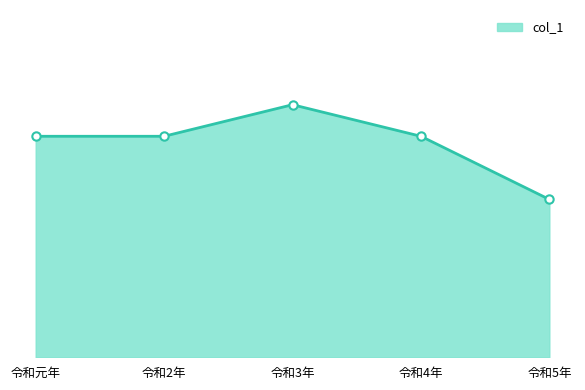

Which label corresponds to the largest value in the chart?

令和3年